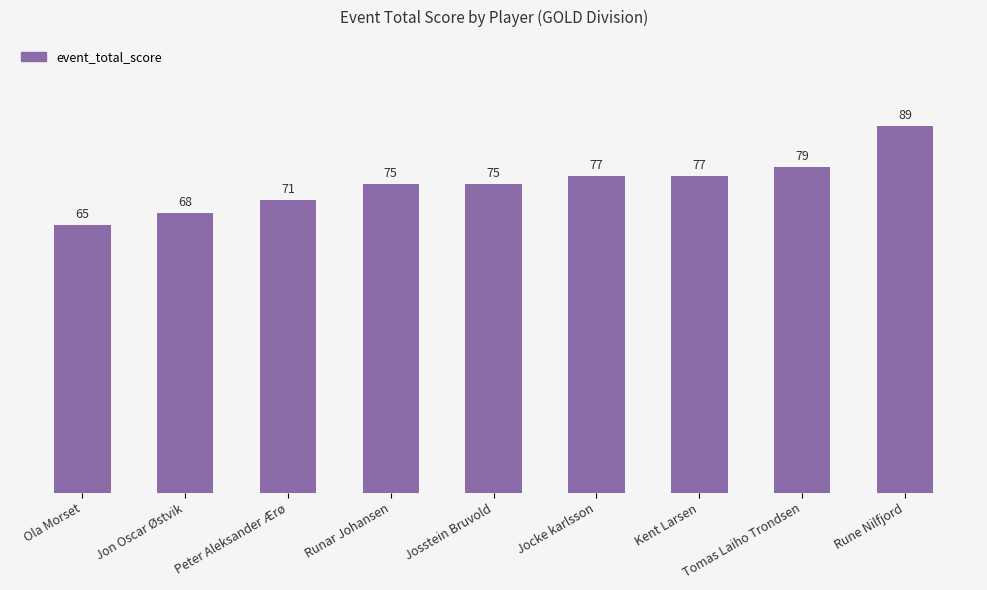

Are the bars grouped side by side (vs. stacked)?

No